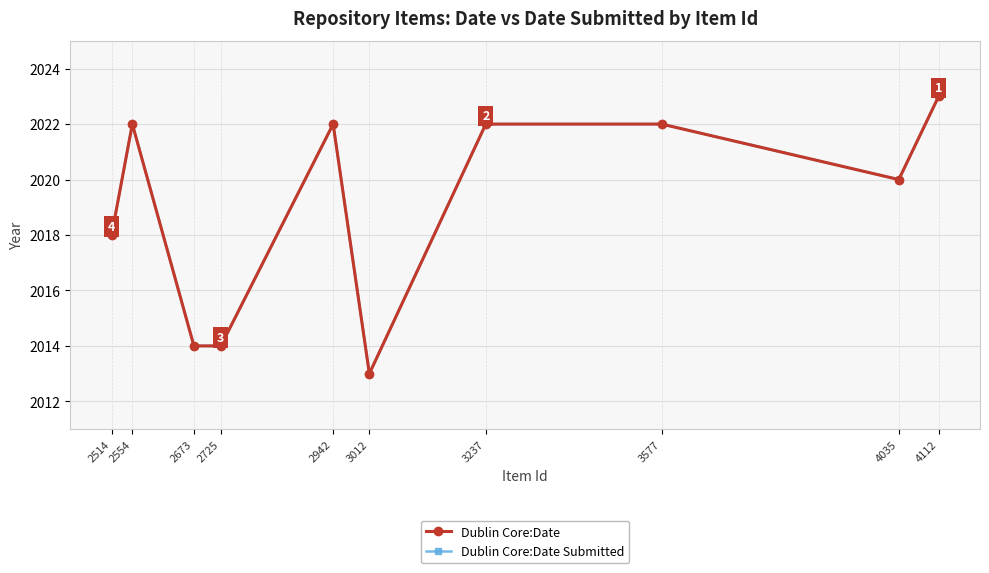

What are all the series names shown in the legend?

Dublin Core:Date, Dublin Core:Date Submitted